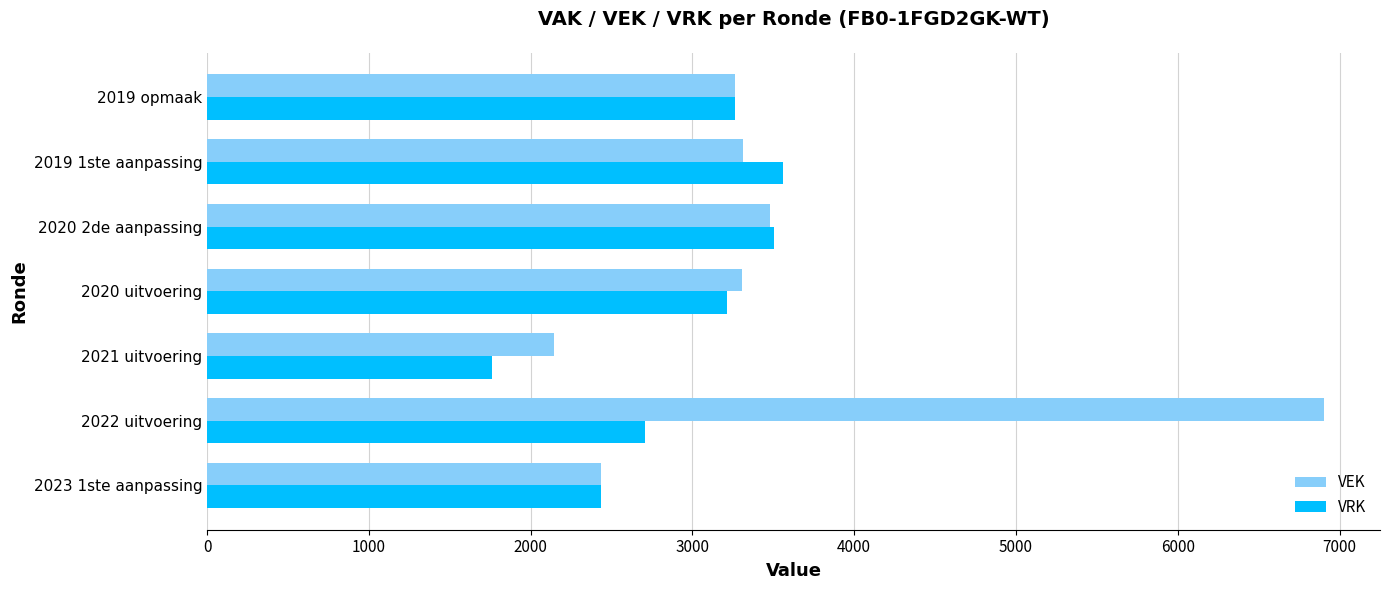

The value of VRK at 2021 uitvoering is 3034. True or false?

False